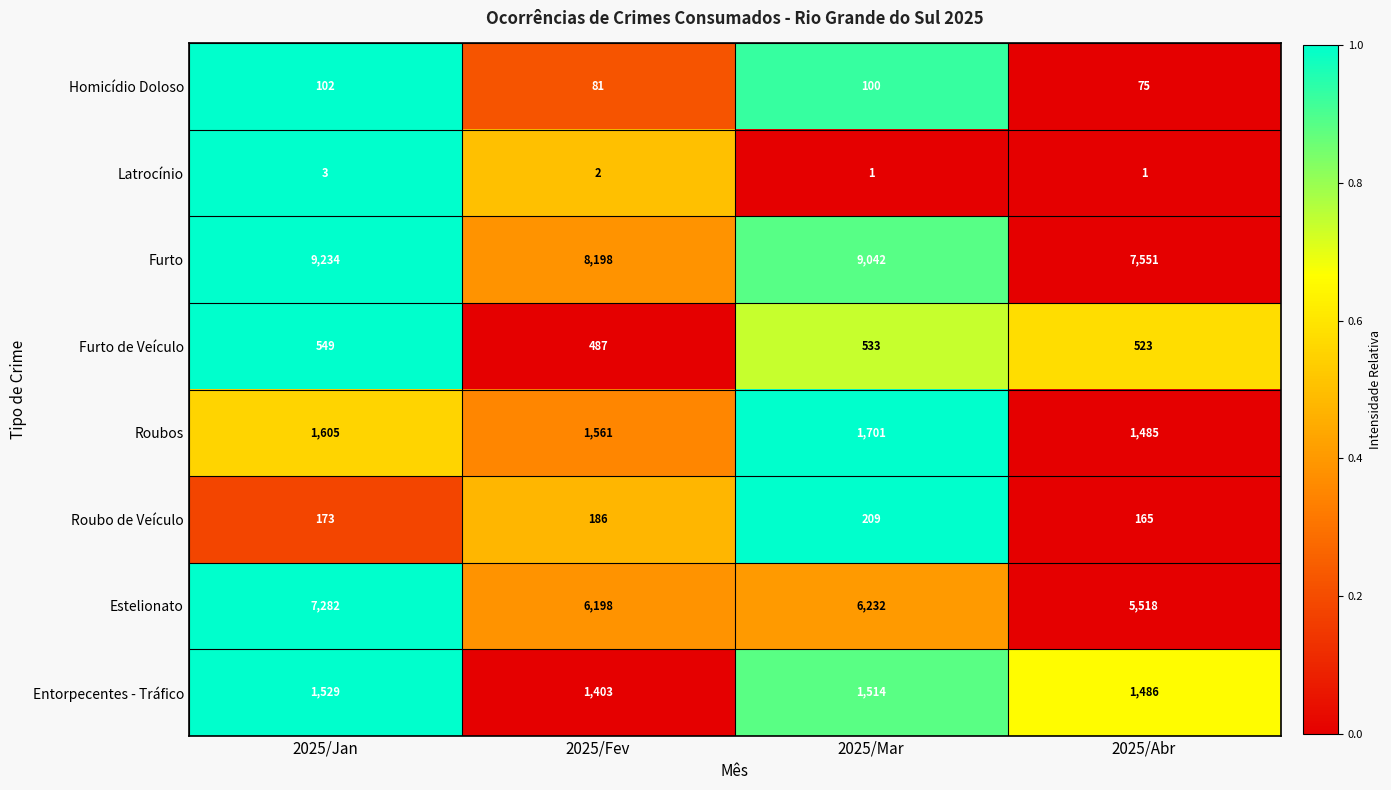

Is the value of Estelionato at 2025/Mar greater than the value of Roubos at 2025/Fev?

Yes